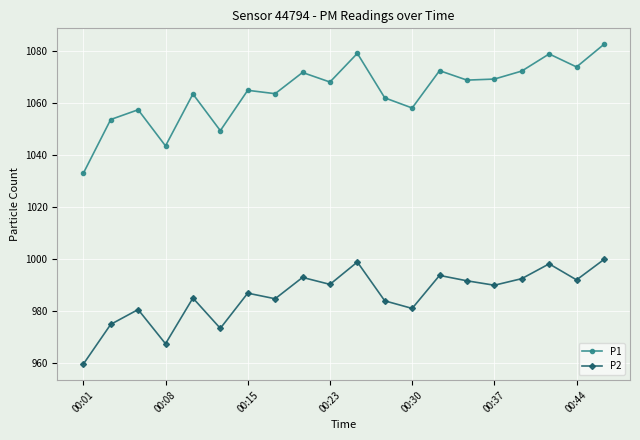

Which series has the largest total across all categories?

P1